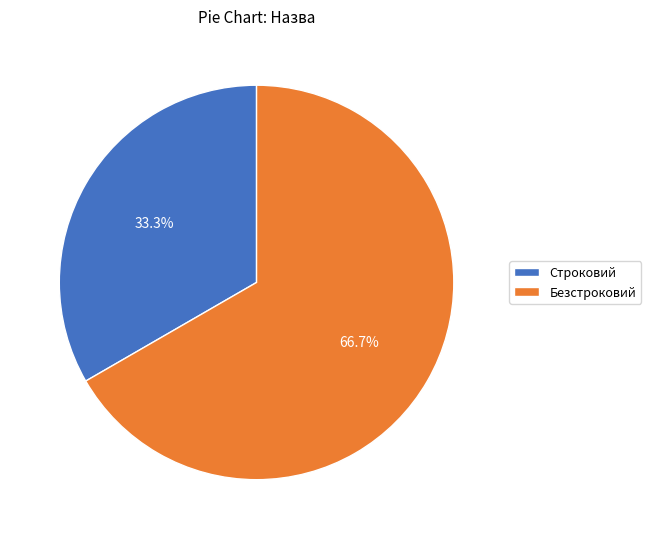

How many segments does this pie chart have?

2